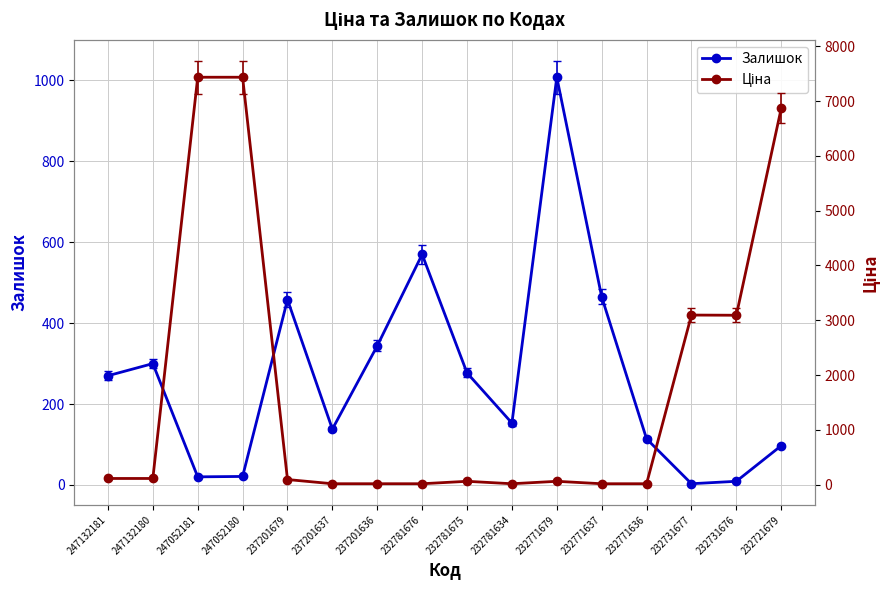

The value of Ціна at 247052181 is 4342.2. True or false?

False